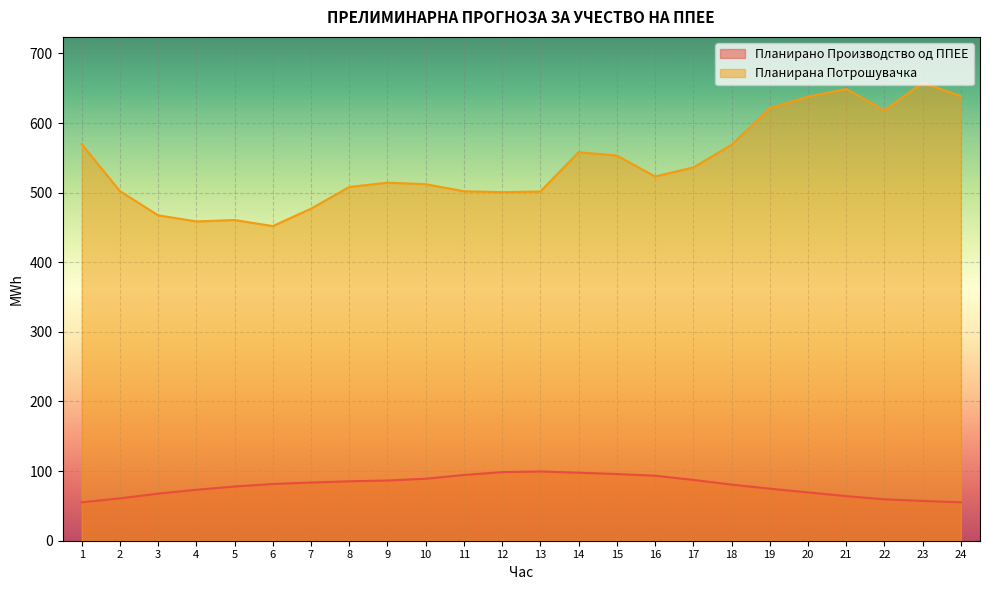

What is the difference between the maximum and minimum values in the Планирана Потрошувачка series?

206.0